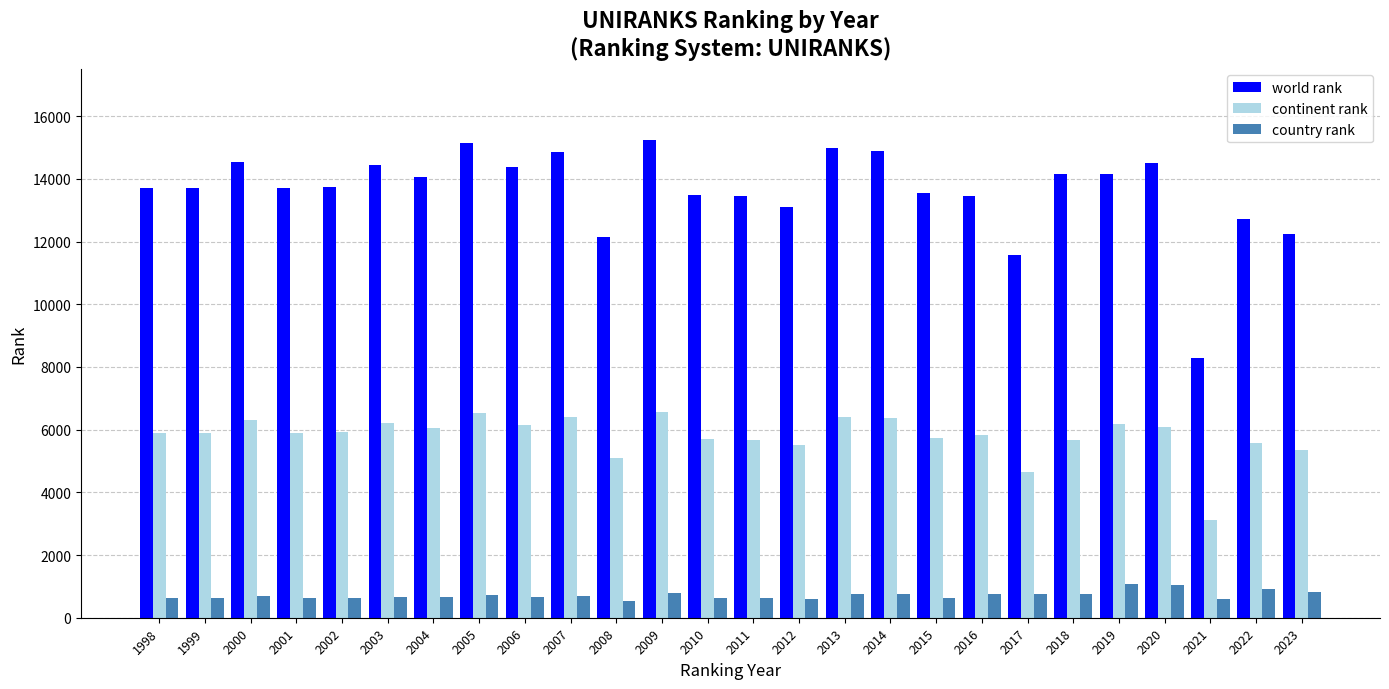

Which category has the lowest value in the world rank series?

2021